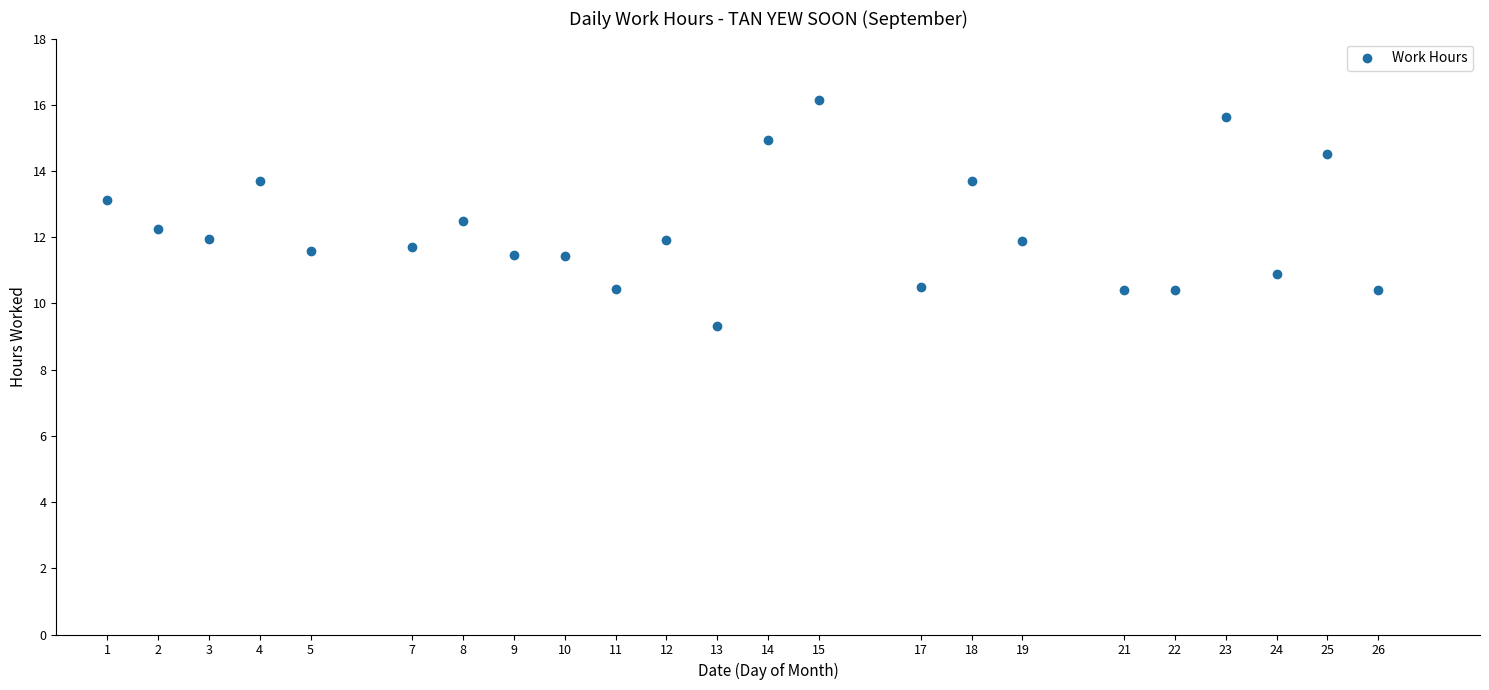

What is the range of Y values (max minus min)?

6.8